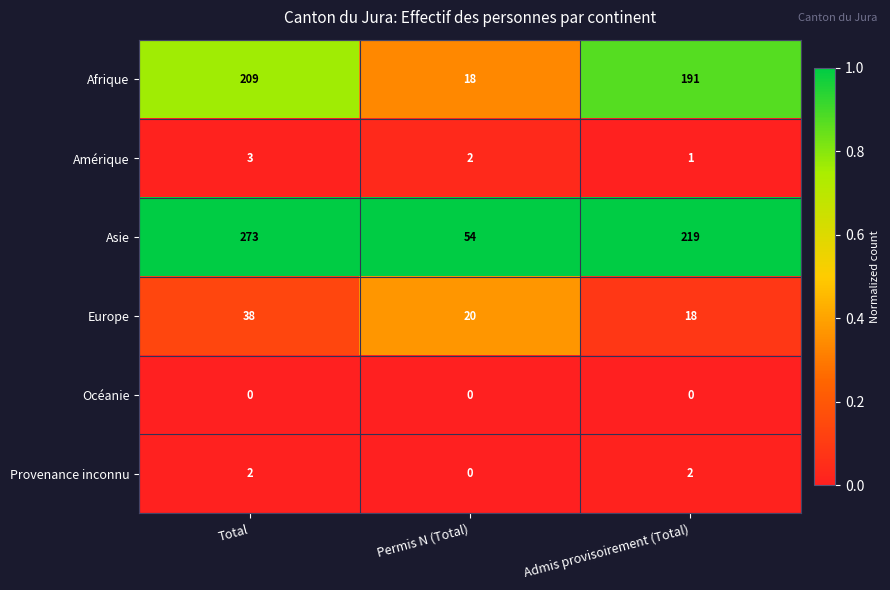

List the series in order of their peak value, highest first.

Asie, Afrique, Europe, Amérique, Provenance inconnu, Océanie